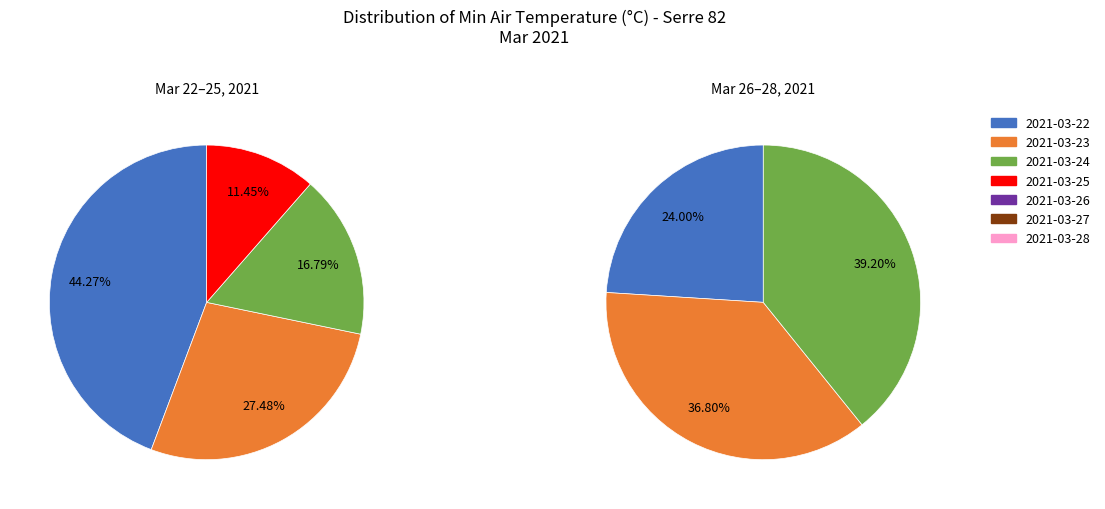

What is the change in value from 2021-03-24 to 2021-03-25?

-0.7